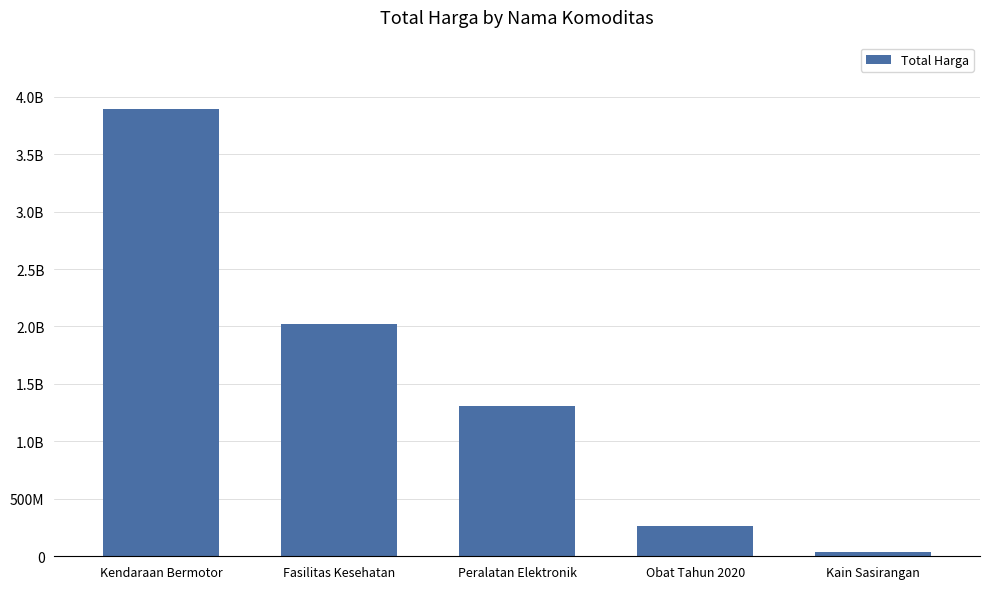

Are the bars horizontal?

No